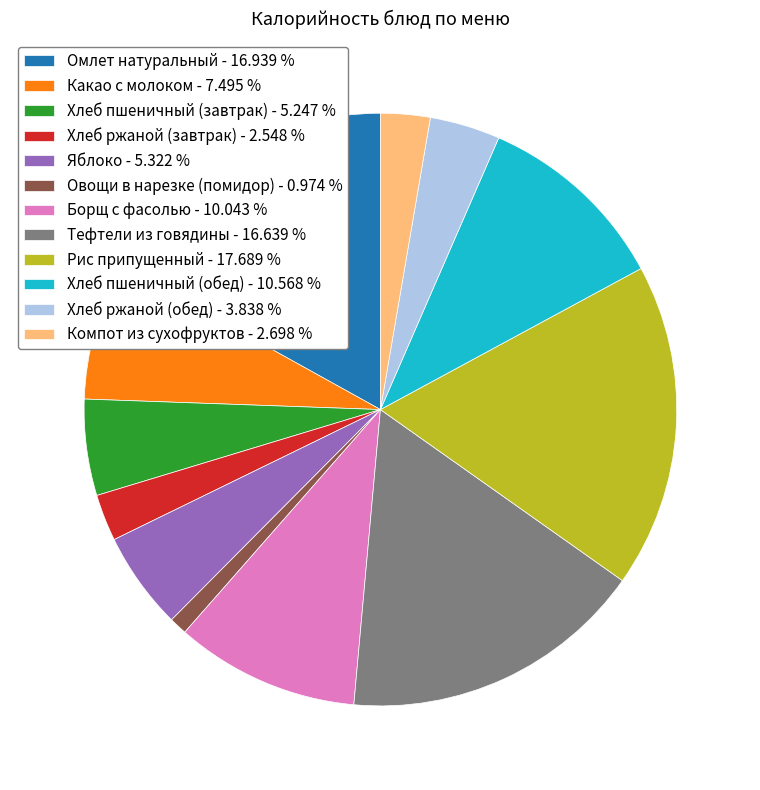

Do Хлеб пшеничный (обед) - 10.568 % and Тефтели из говядины - 16.639 % together represent more than half of the pie?

No